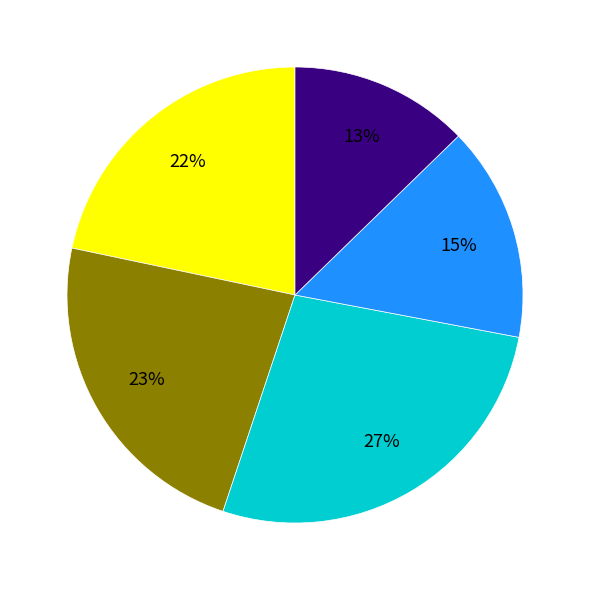

How many segments does this pie chart have?

5